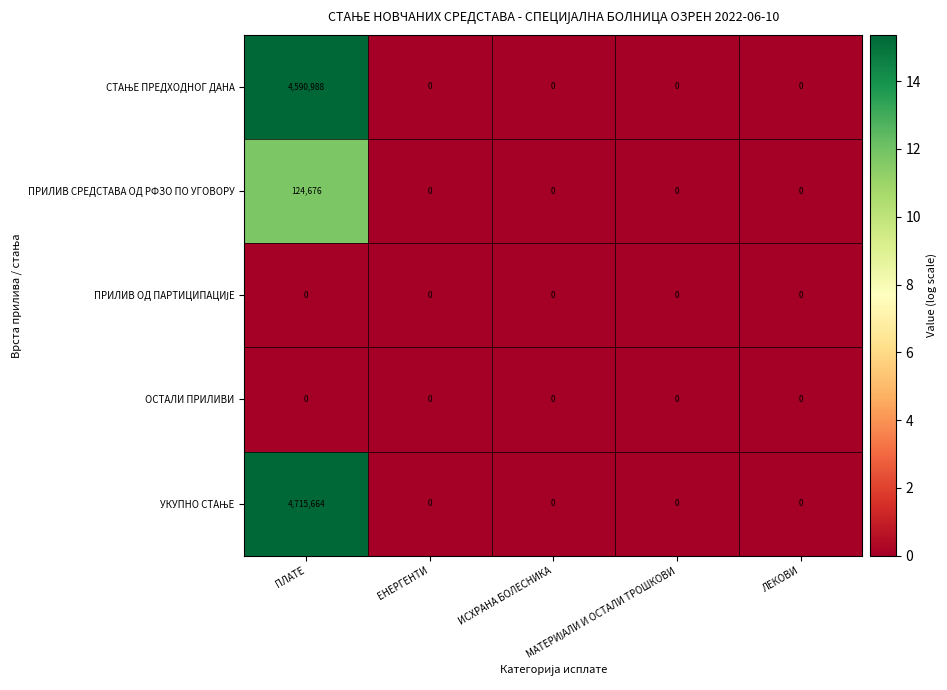

What is the greatest value displayed?

4715664